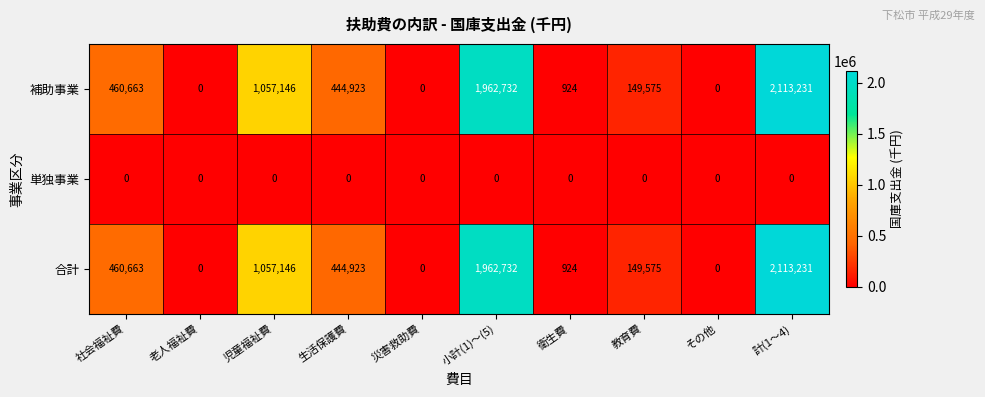

The value of 補助事業 at 社会福祉費 is 747854. True or false?

False